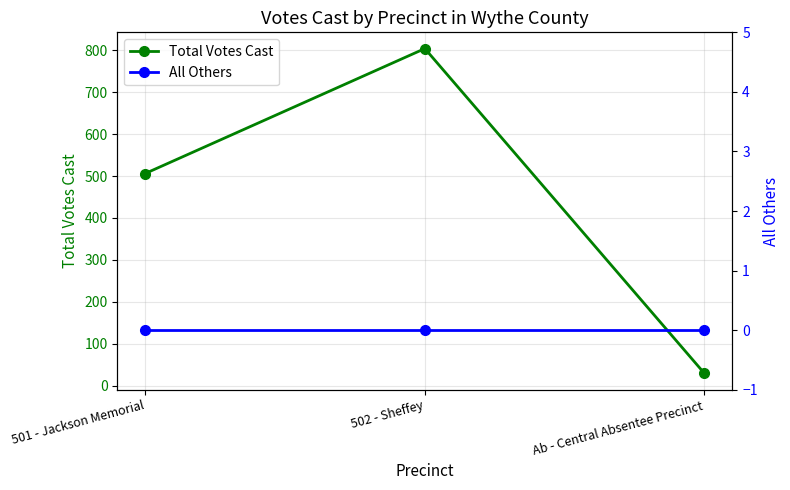

Which series has the widest spread of values?

Total Votes Cast